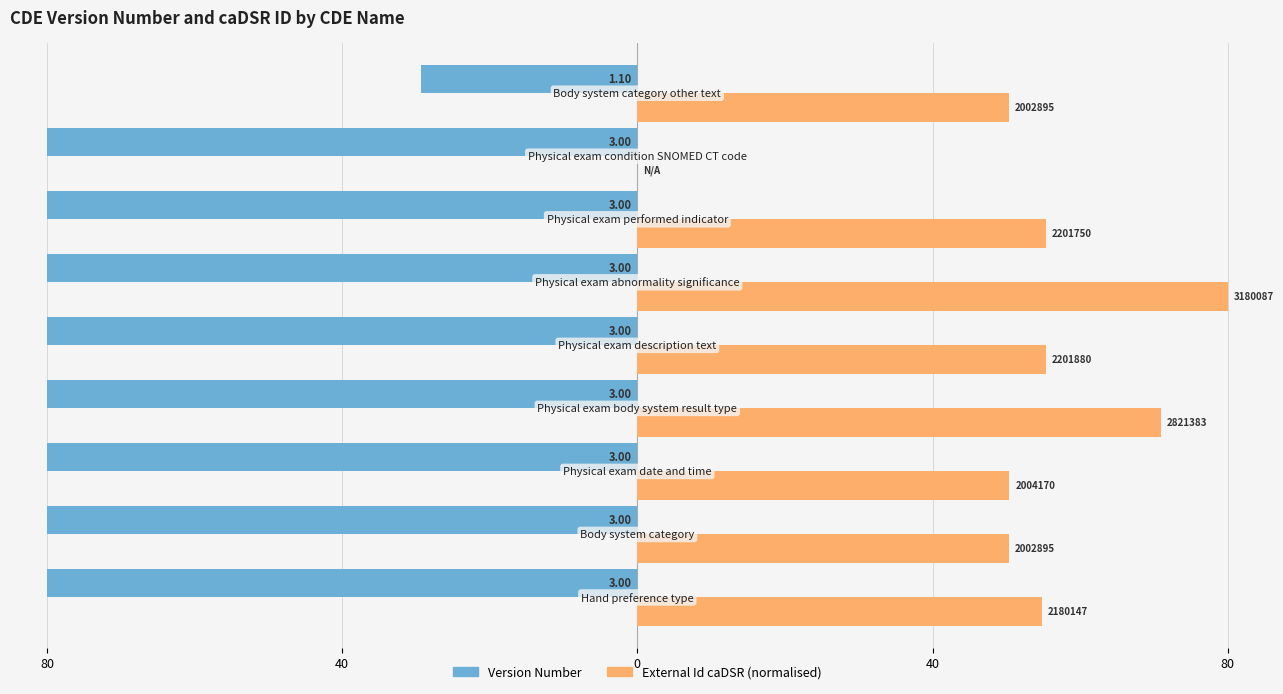

List the series in order of their overall mean, lowest first.

Version Number, External Id caDSR (normalised)